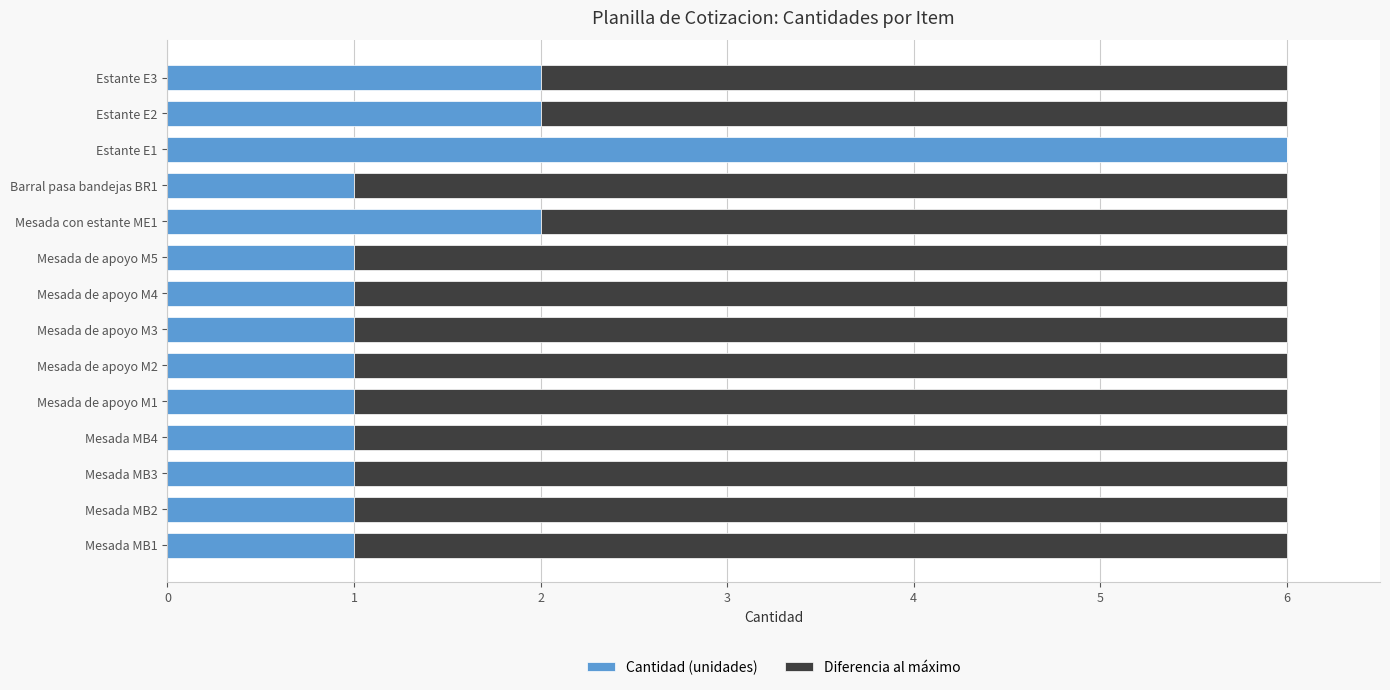

True or false: Cantidad (unidades) has a value of 3 at Estante E2.

False